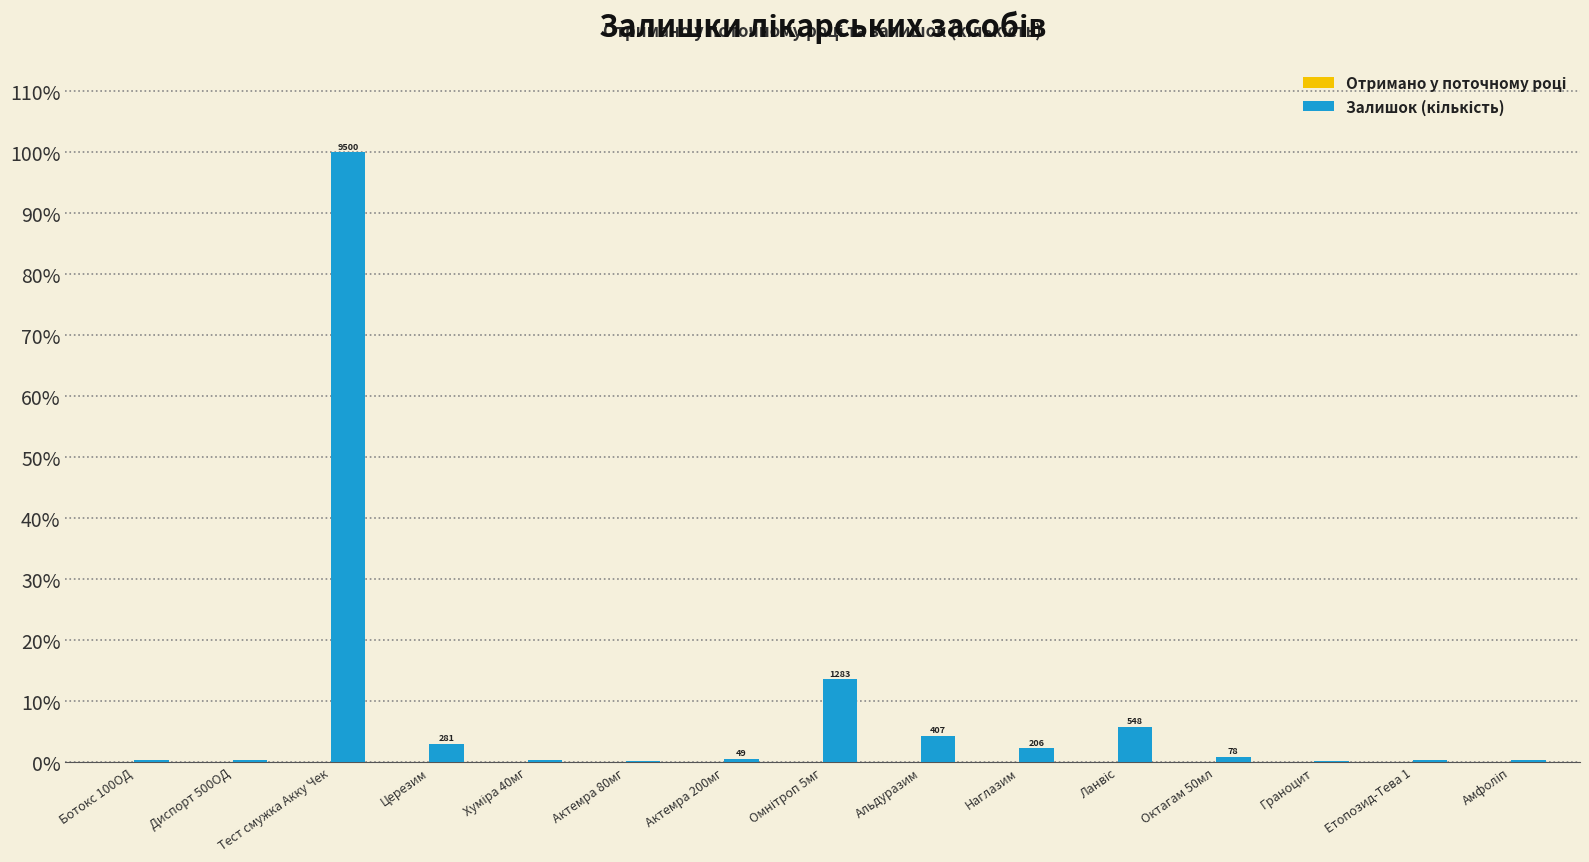

Are the bars horizontal?

No